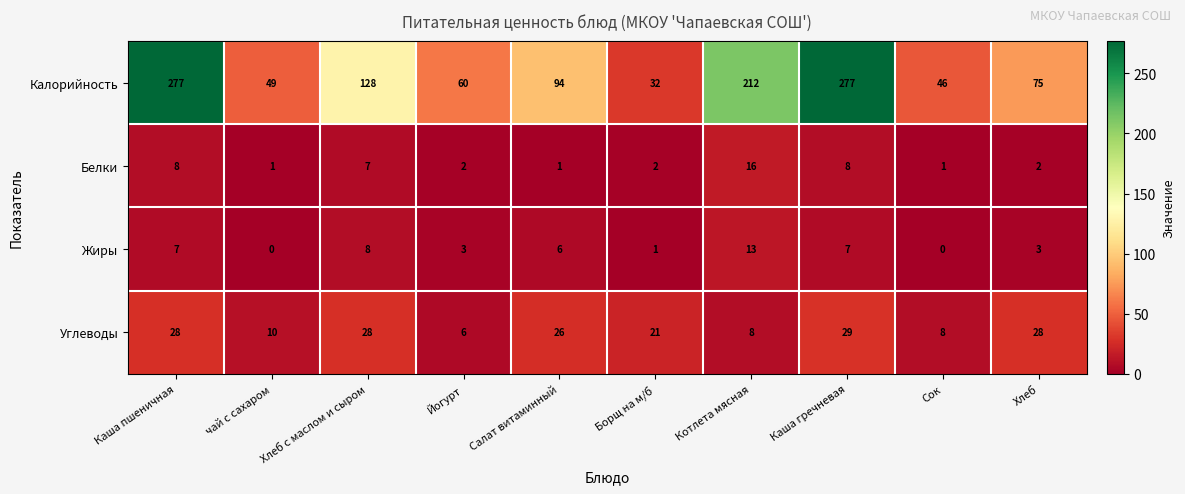

List the series in order of their peak value, highest first.

Калорийность, Углеводы, Белки, Жиры